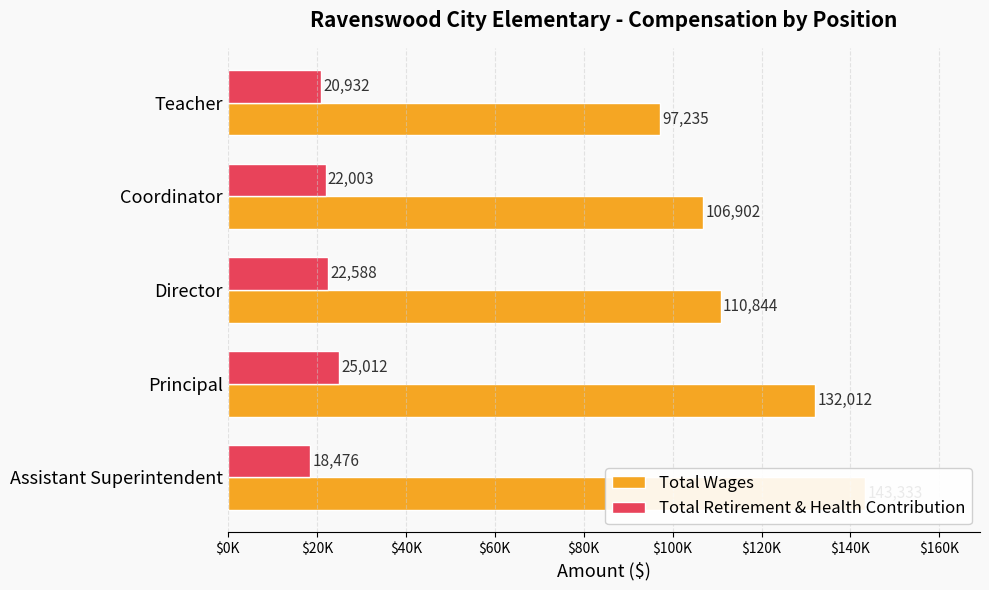

What is the sum of all Total Retirement & Health Contribution values?

109011